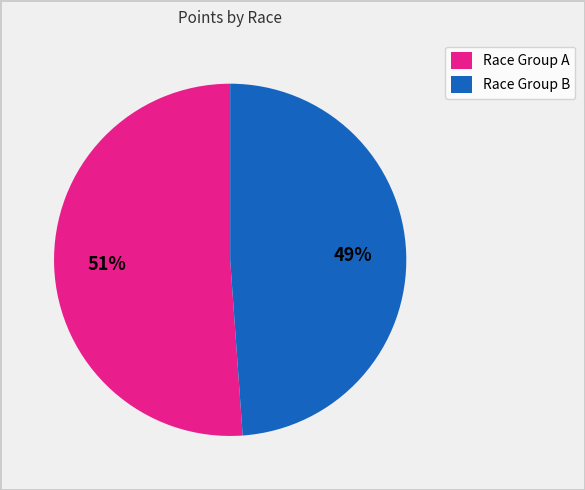

True or false: Race Group B accounts for 49% of the total.

True